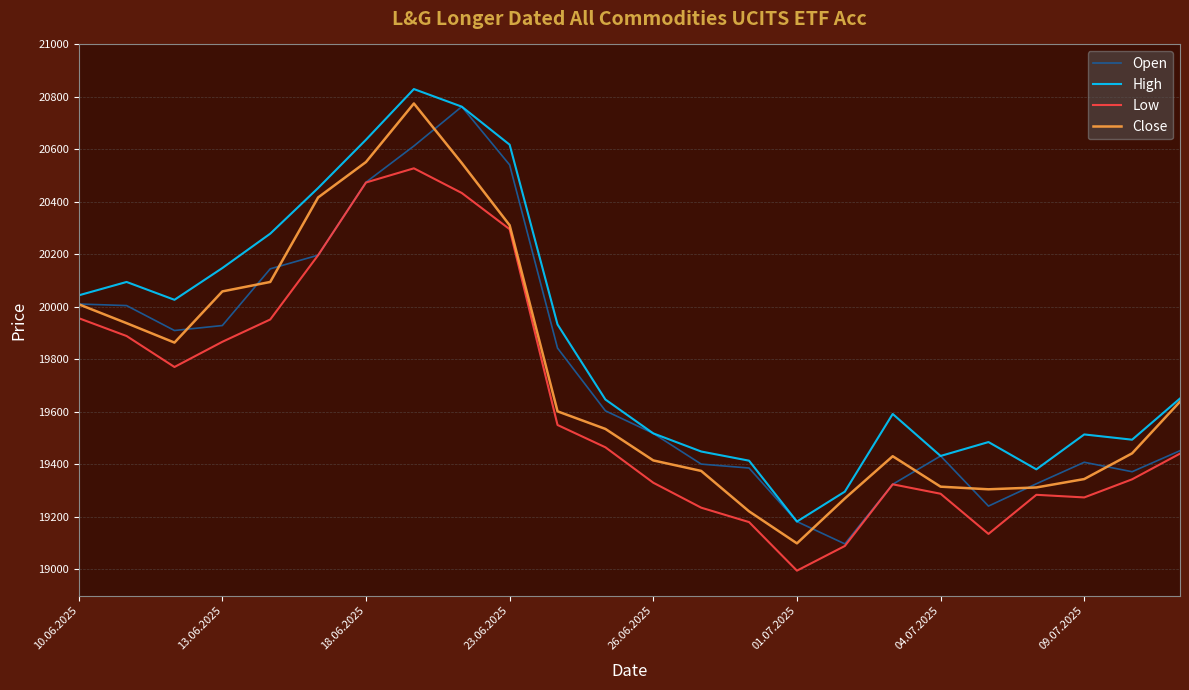

What is the greatest value displayed?

20830